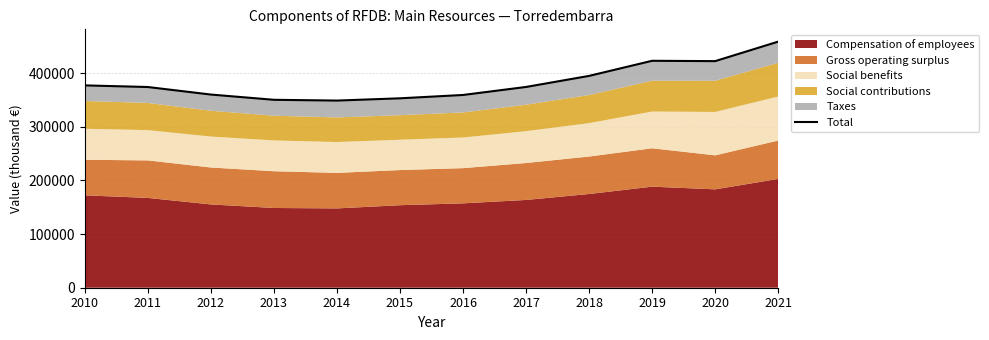

At which category does the chart reach its minimum across all series?

2014